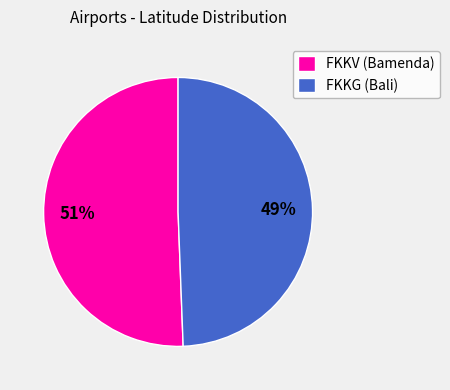

Is there a majority slice in this chart?

Yes